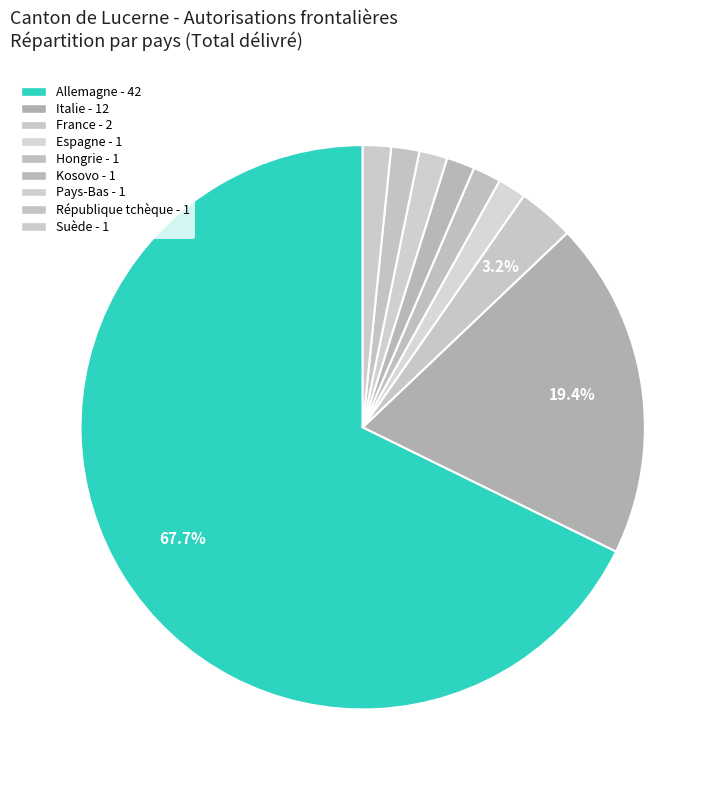

Do Espagne and Suède together represent more than half of the pie?

No